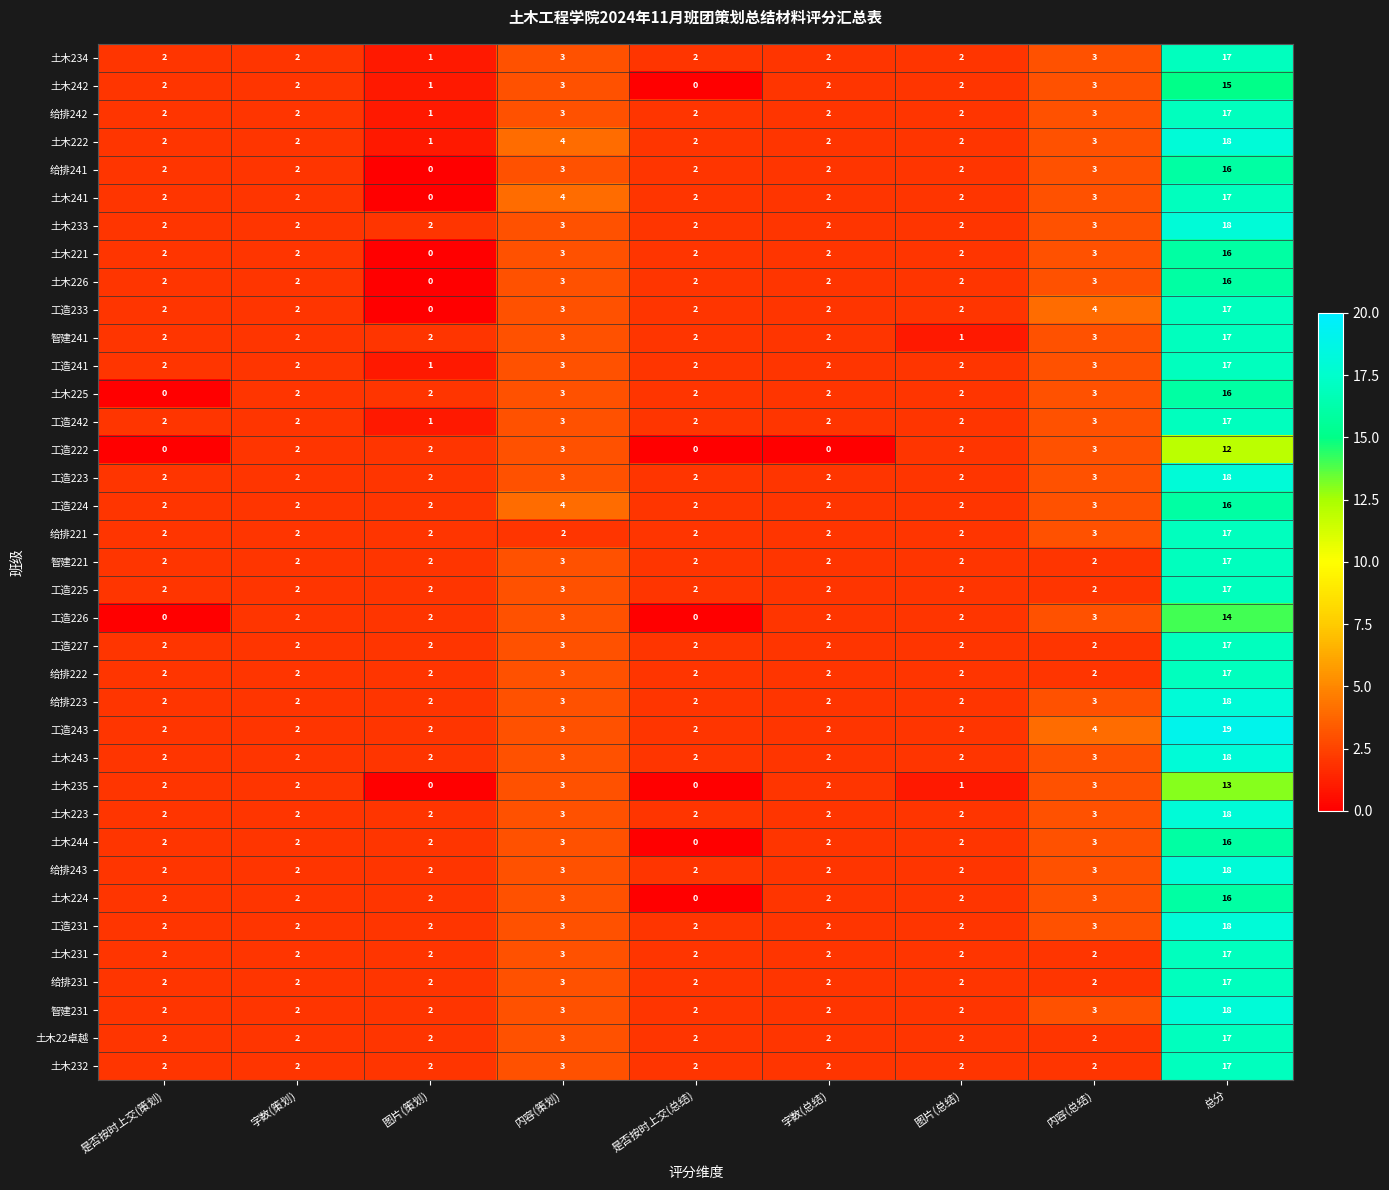

What is the difference between the maximum and minimum values in the 工造227 series?

15